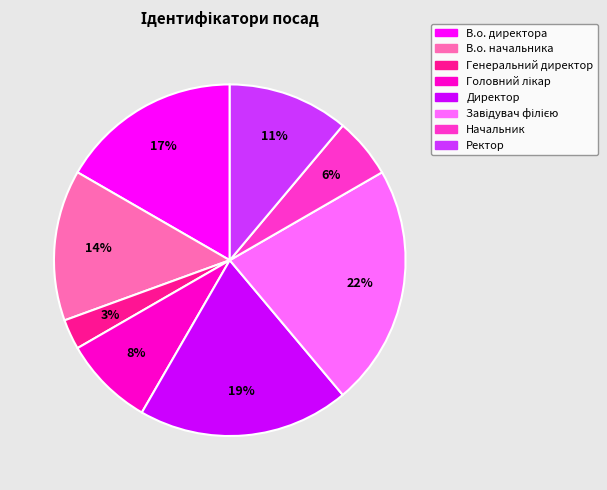

Does any single category account for the majority?

No